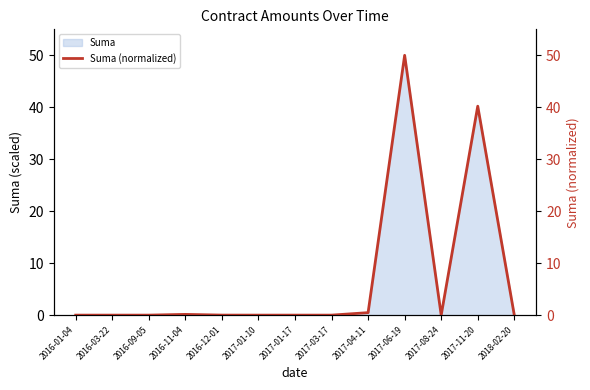

At which label is the value closest to 25?

2017-11-20